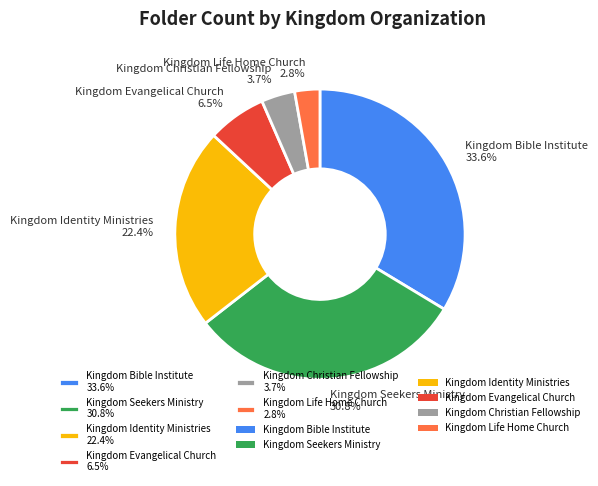

Does any single category account for the majority?

No